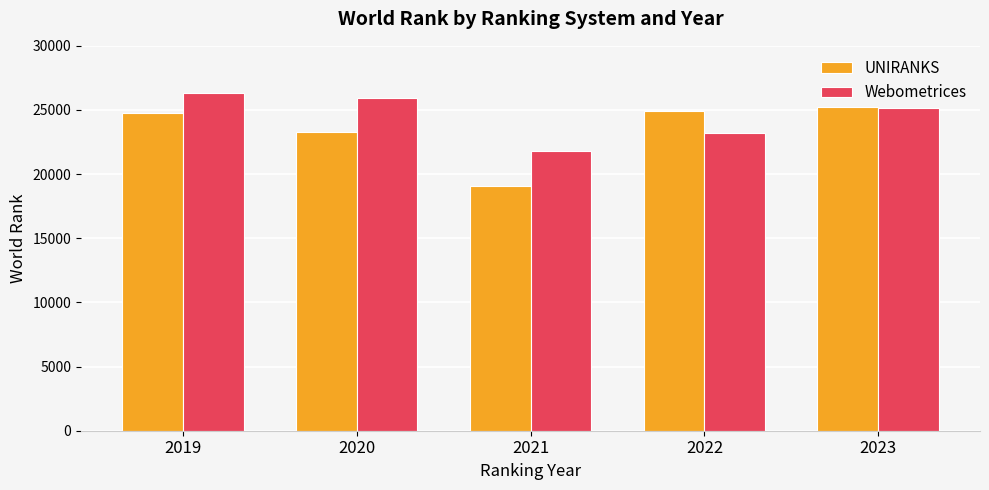

Reading right to left, extract all data points from this chart.

UNIRANKS: 2023=25267	2022=24910	2021=19059	2020=23278	2019=24733
Webometrices: 2023=25157	2022=23235	2021=21830	2020=25946	2019=26314